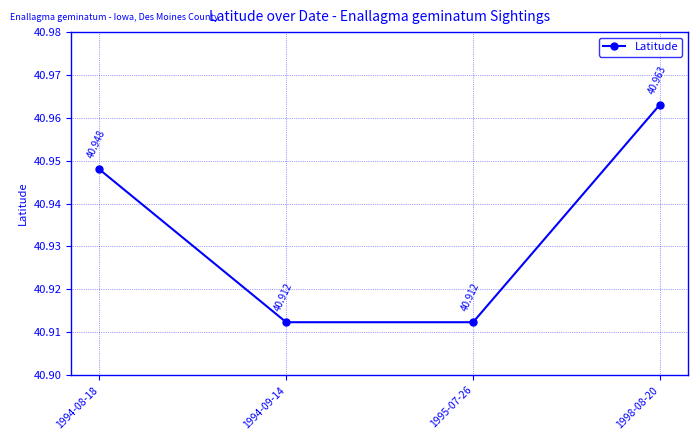

What is the ratio of the value at 1994-08-18 to the value at 1998-08-20?

1.0